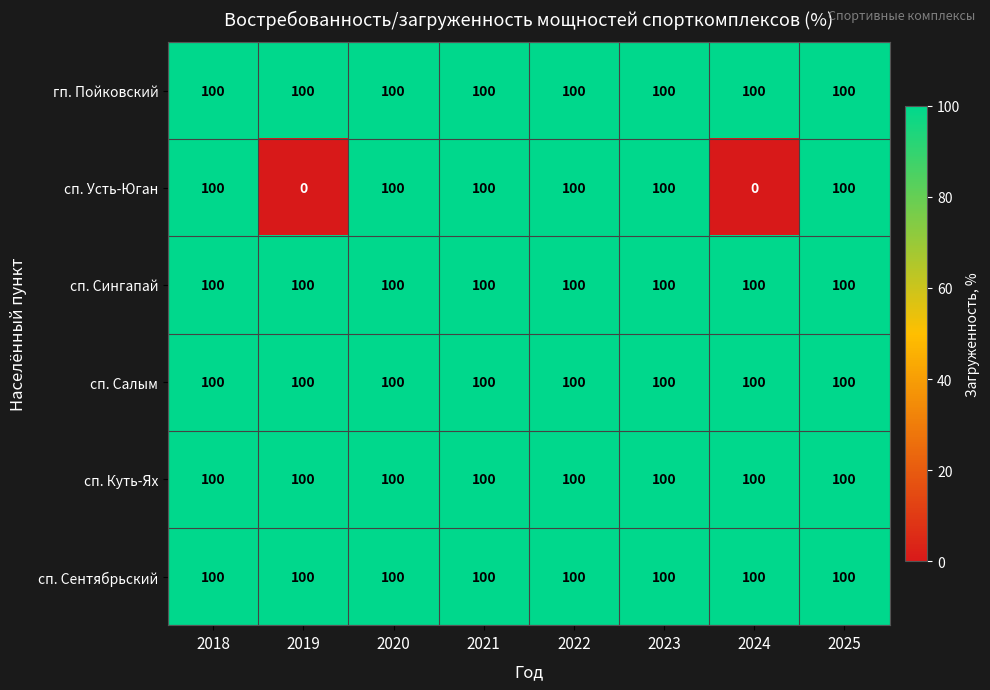

At how many categories does at least one series exceed 97?

8